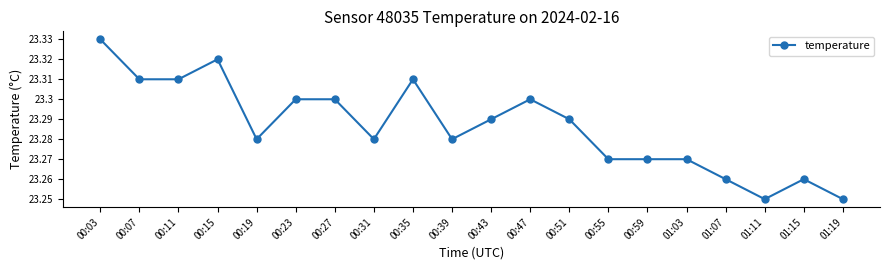

Which label corresponds to the largest value in the chart?

00:03